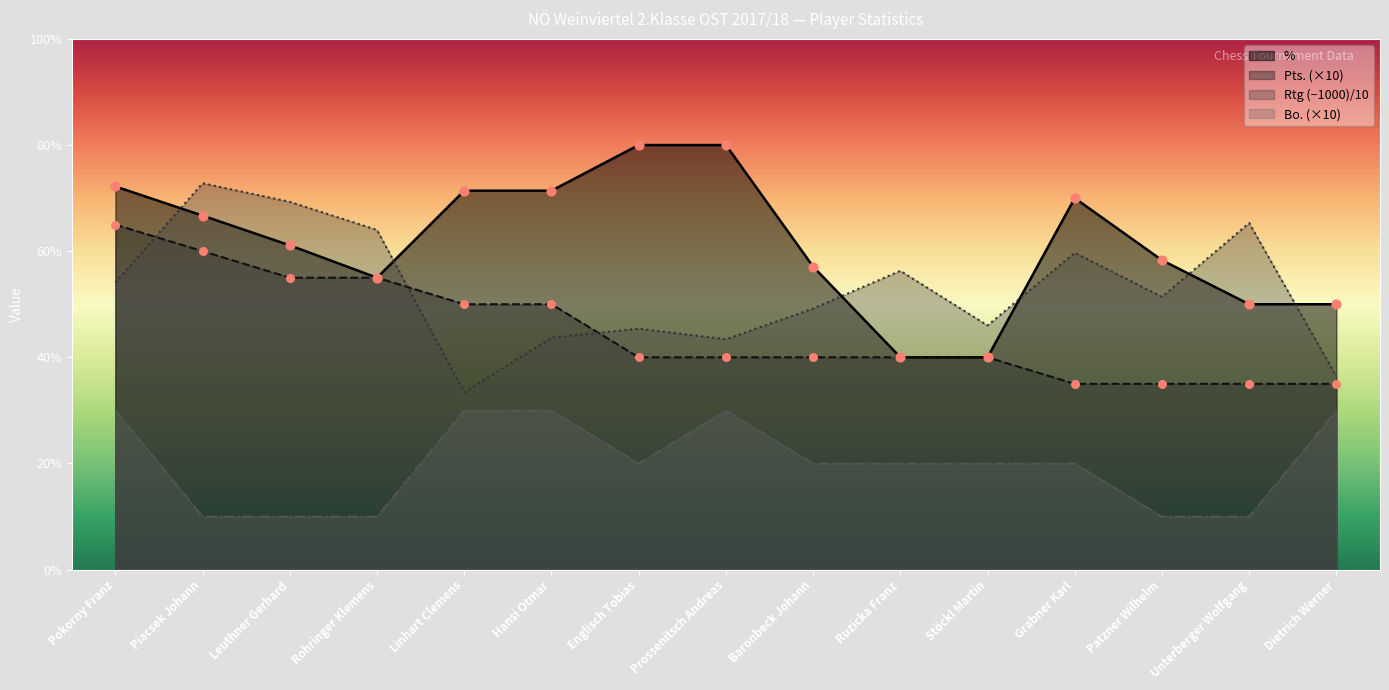

Which series contains the highest Y value?

%